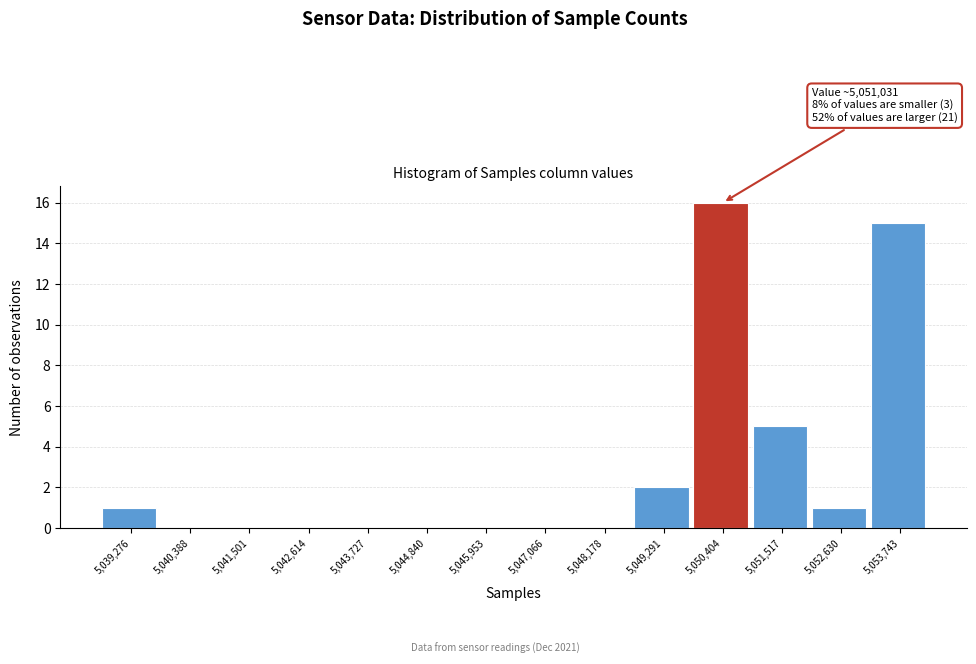

Reading left to right, what are all the values shown in this chart?

5,039,276=1	5,040,388=0	5,041,501=0	5,042,614=0	5,043,727=0	5,044,840=0	5,045,953=0	5,047,066=0	5,048,178=0	5,049,291=2	5,050,404=16	5,051,517=5	5,052,630=1	5,053,743=15